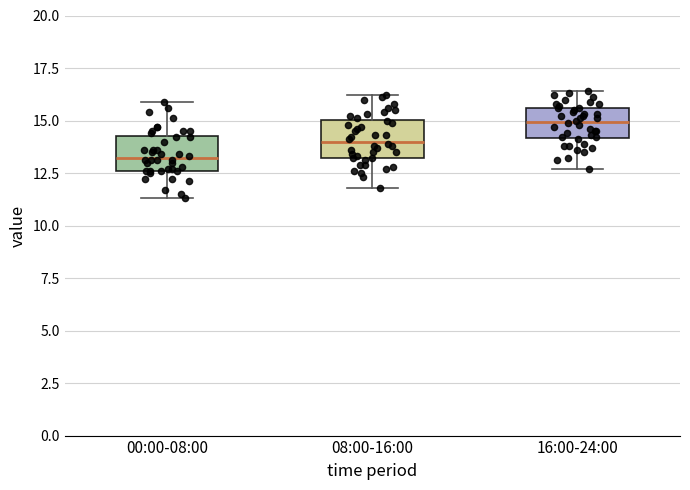

Where does the lower whisker of the box for 00:00-08:00 end on the y-axis? The values are not printed on the chart, so give them approximately, as read against the axis.

11.5